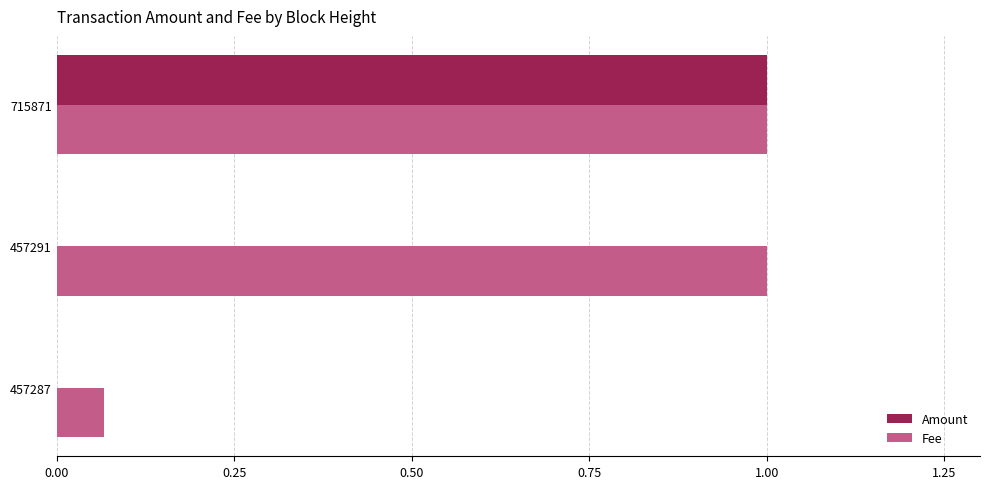

How many data points does each series have?

3